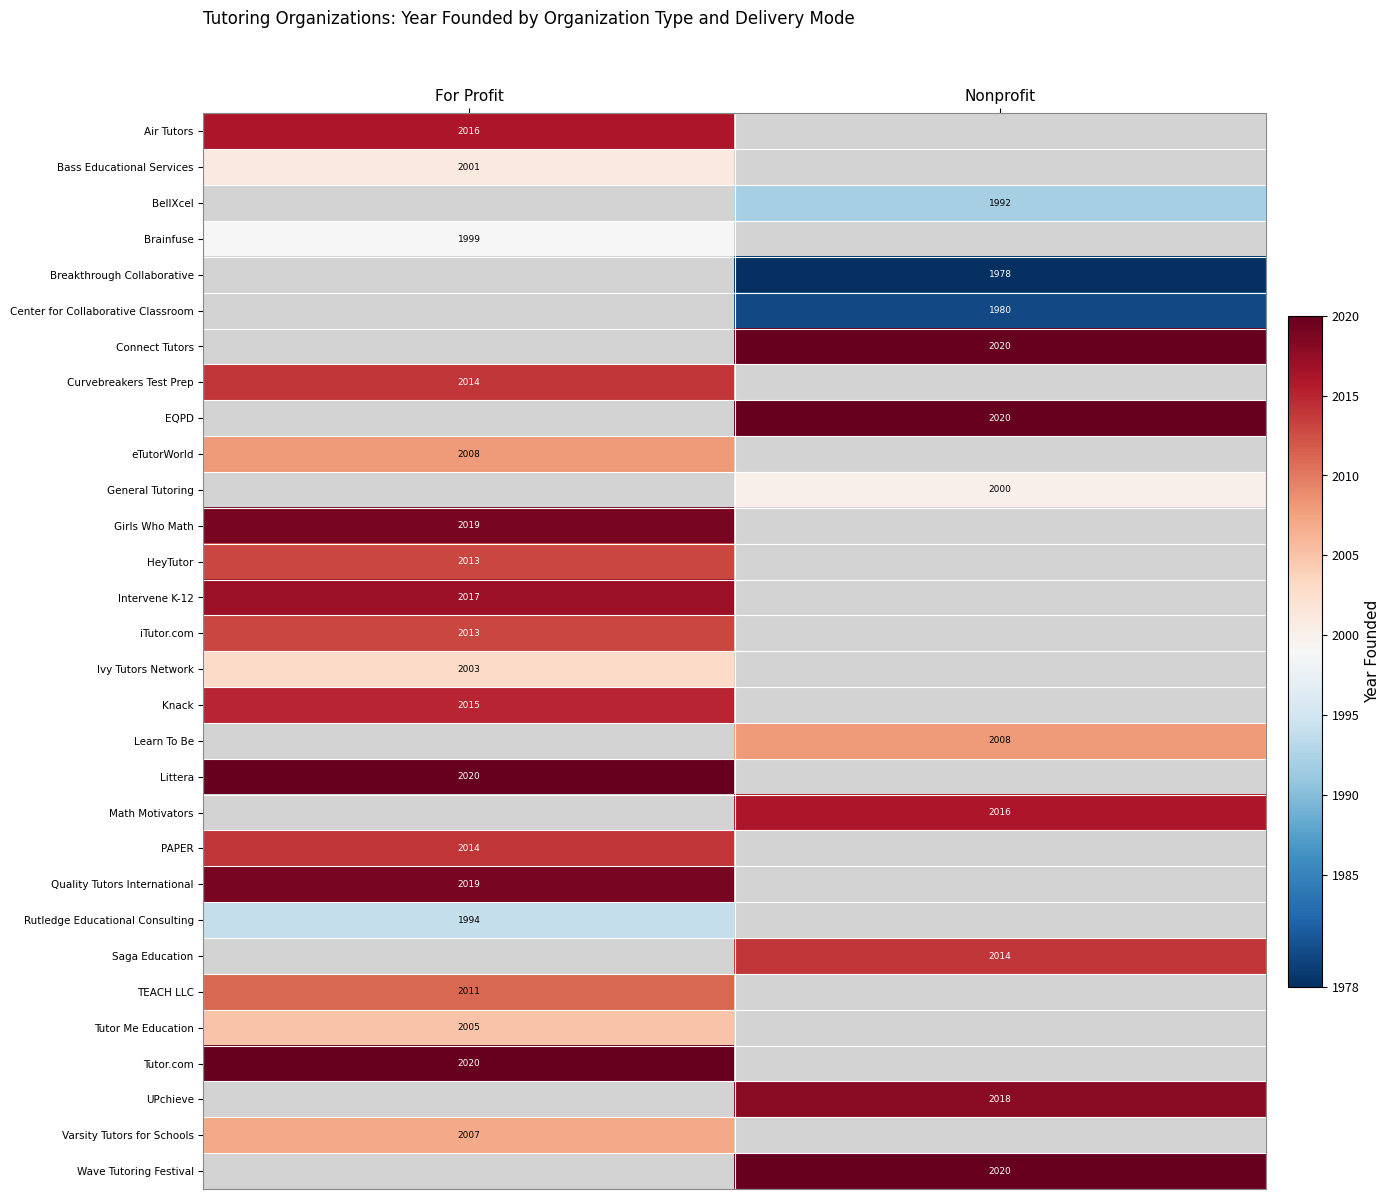

How many categories are shown in the chart?

2